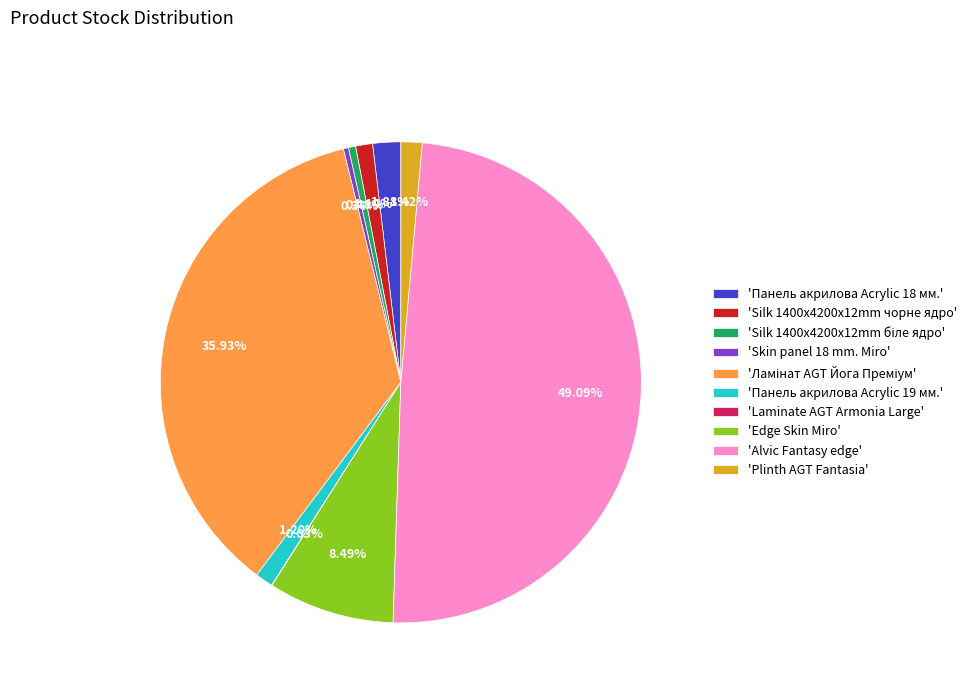

Is the sum of 'Skin panel 18 mm. Miro' and 'Edge Skin Miro' greater than half?

No